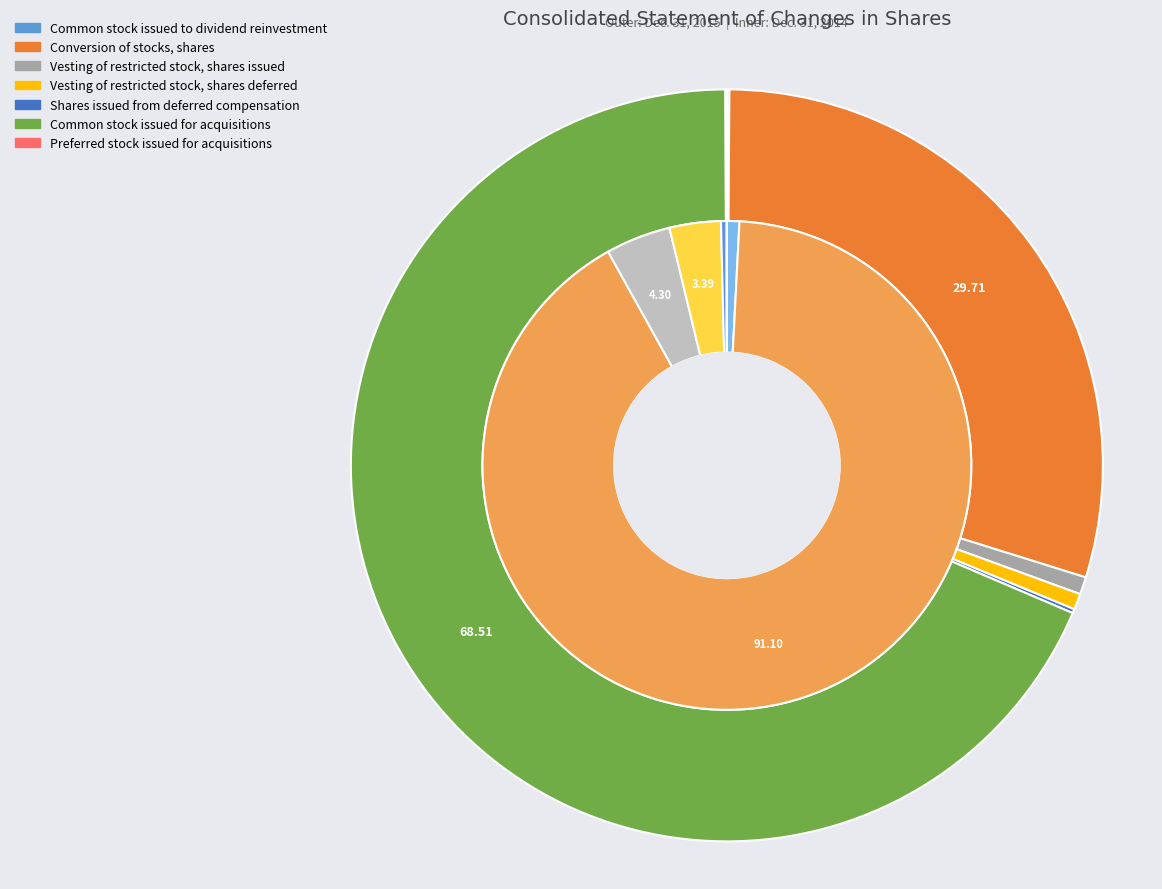

To the nearest percent, what percentage of the pie is values_2015?

1%